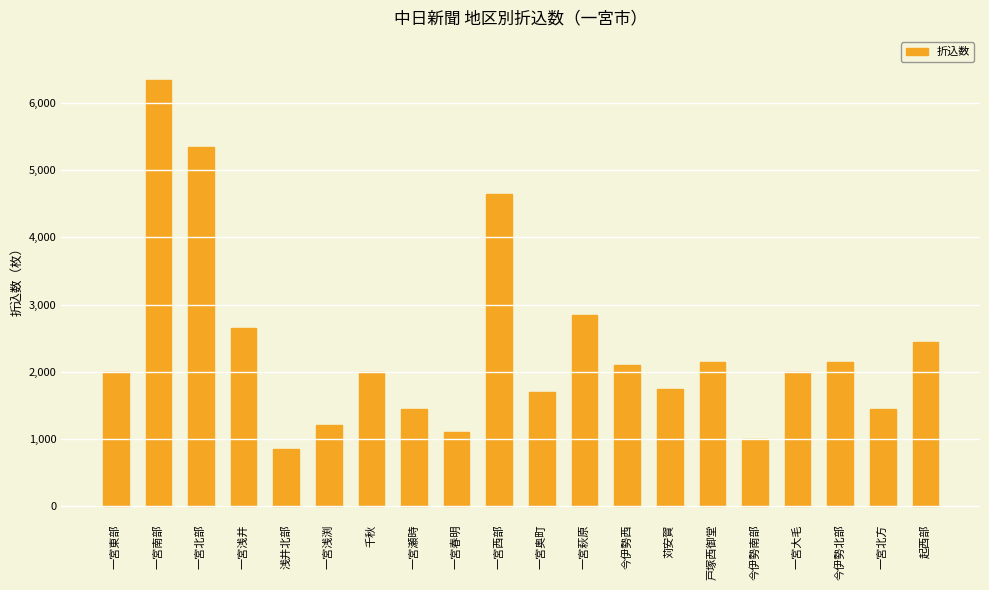

Reading left to right, what are all the values shown in this chart?

一宮東部=2000	一宮南部=6350	一宮北部=5350	一宮浅井=2650	浅井北部=850	一宮浅渕=1200	千秋=2000	一宮瀬時=1450	一宮春明=1100	一宮西部=4650	一宮奥町=1700	一宮萩原=2850	今伊勢西=2100	苅安賀=1750	戸塚西御堂=2150	今伊勢南部=1000	一宮大毛=2000	今伊勢北部=2150	一宮北方=1450	起西部=2450